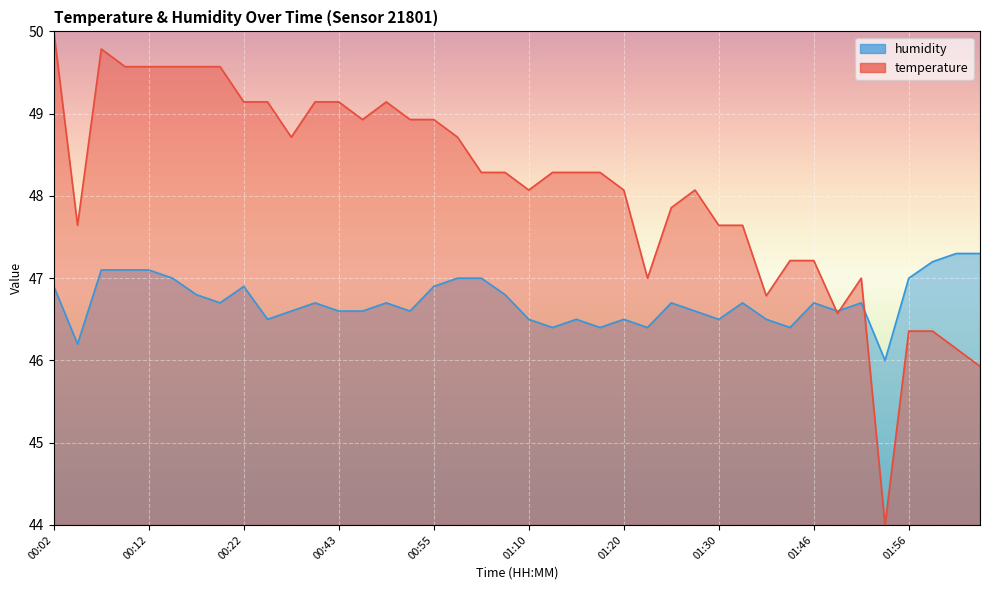

The value of humidity at 00:57 is 47.0. True or false?

True